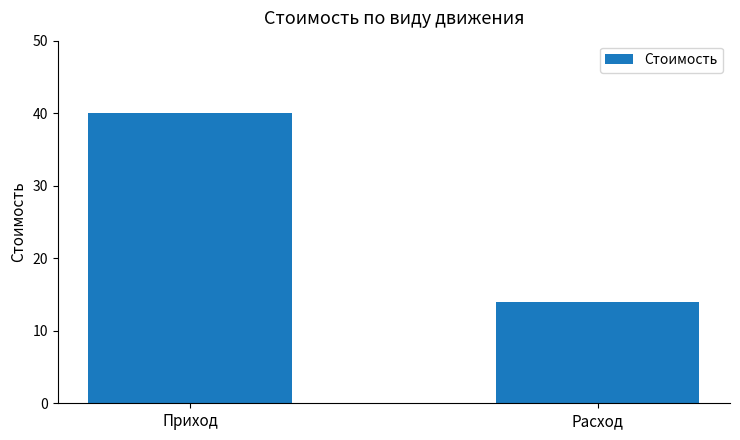

What is the sum of all values?

54